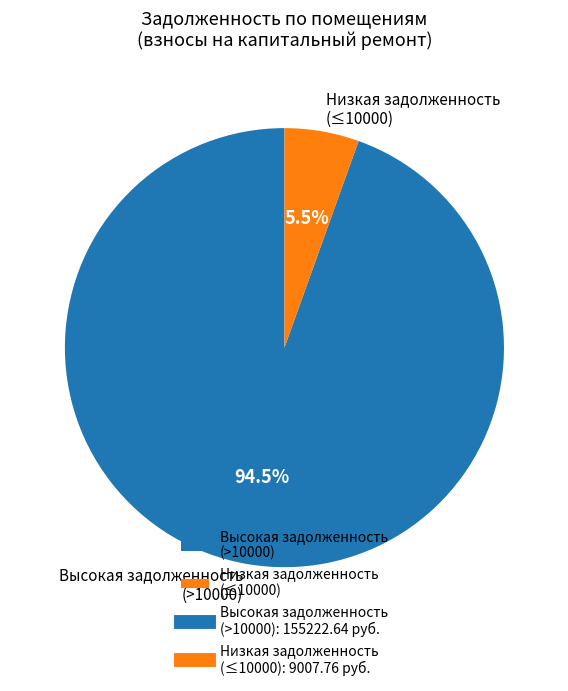

Do Низкая задолженность (≤10000) and Высокая задолженность (>10000) together represent more than half of the pie?

Yes